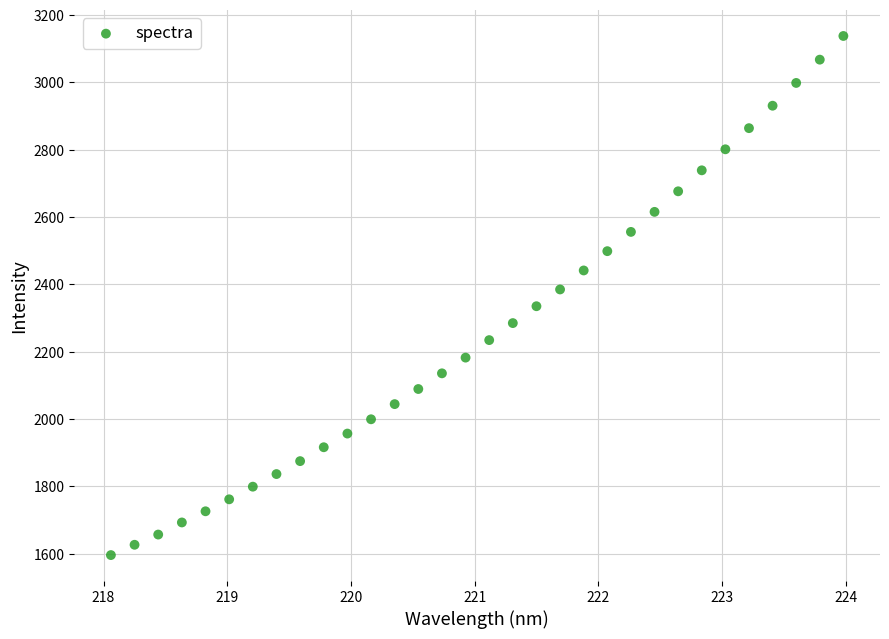

What is the range of X values (max minus min)?

5.9